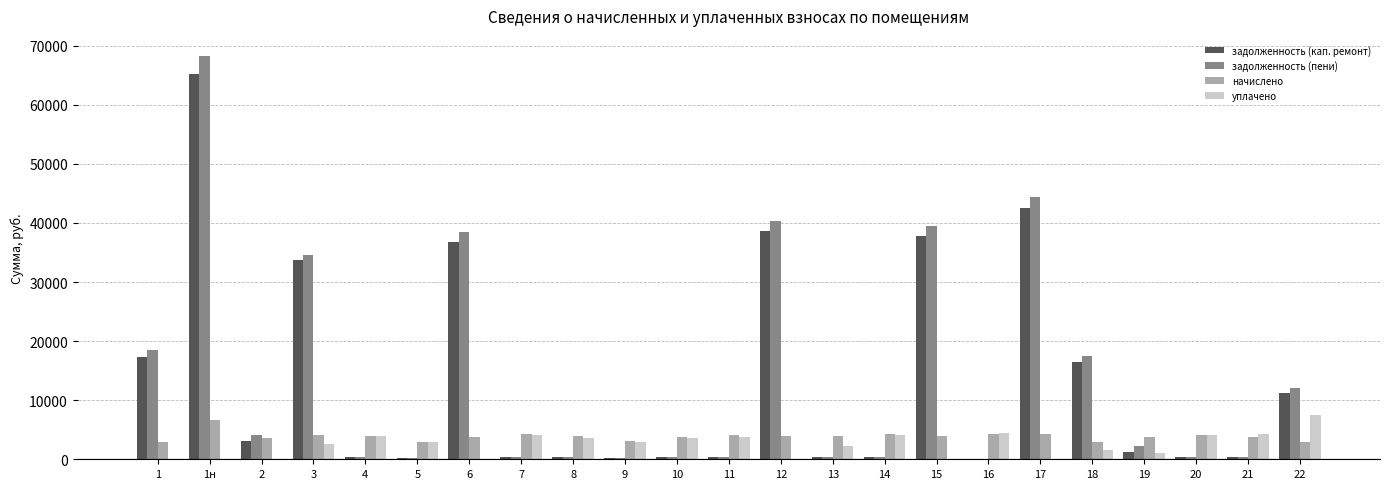

What is the highest value of the уплачено series?

7500.0